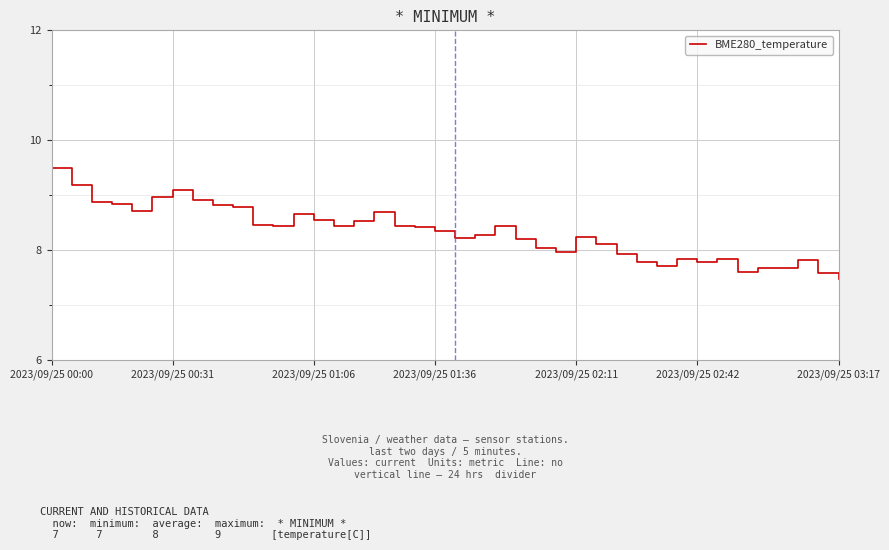

What is the maximum value shown in the chart?

9.5